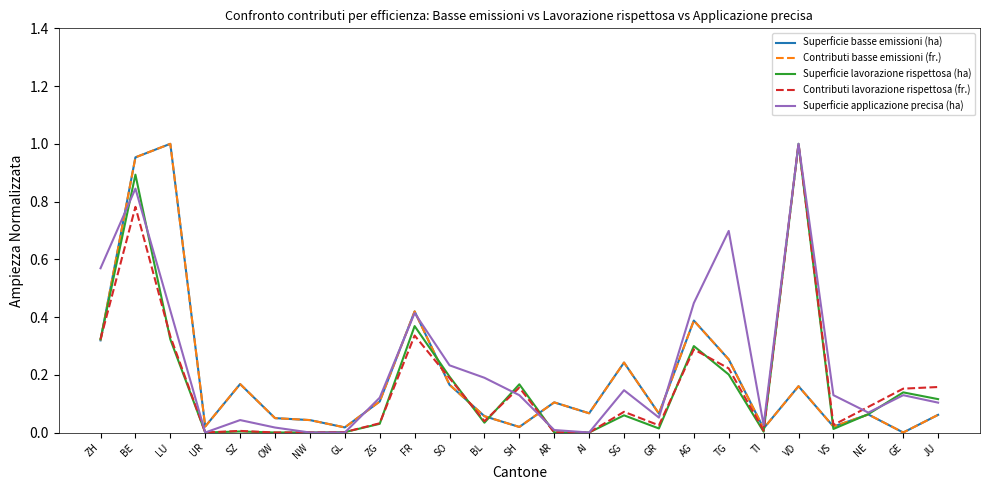

The Contributi lavorazione rispettosa (fr.) series shows 0.0 at ZG. True or false?

True